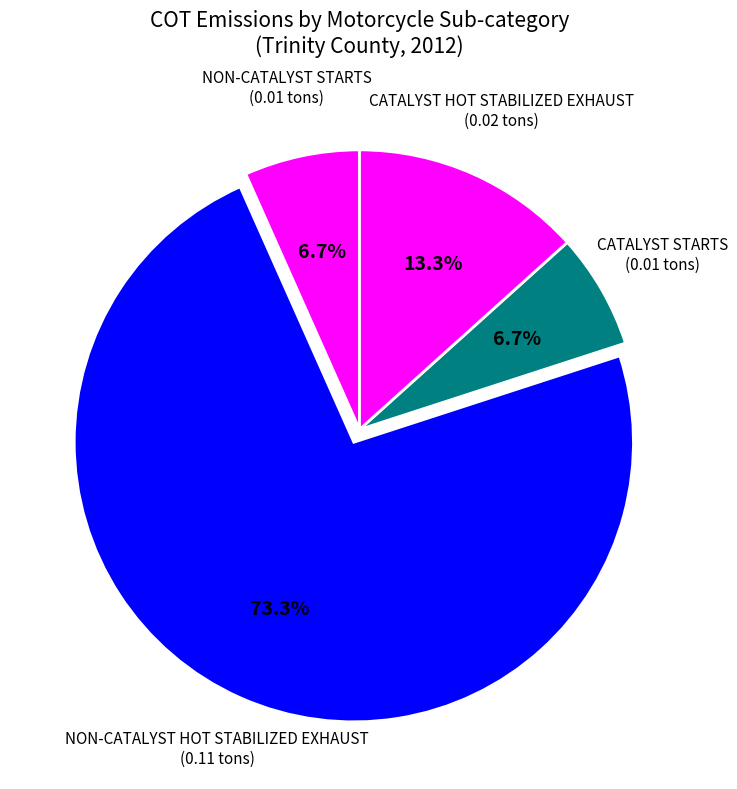

How many slices are in this pie chart?

4